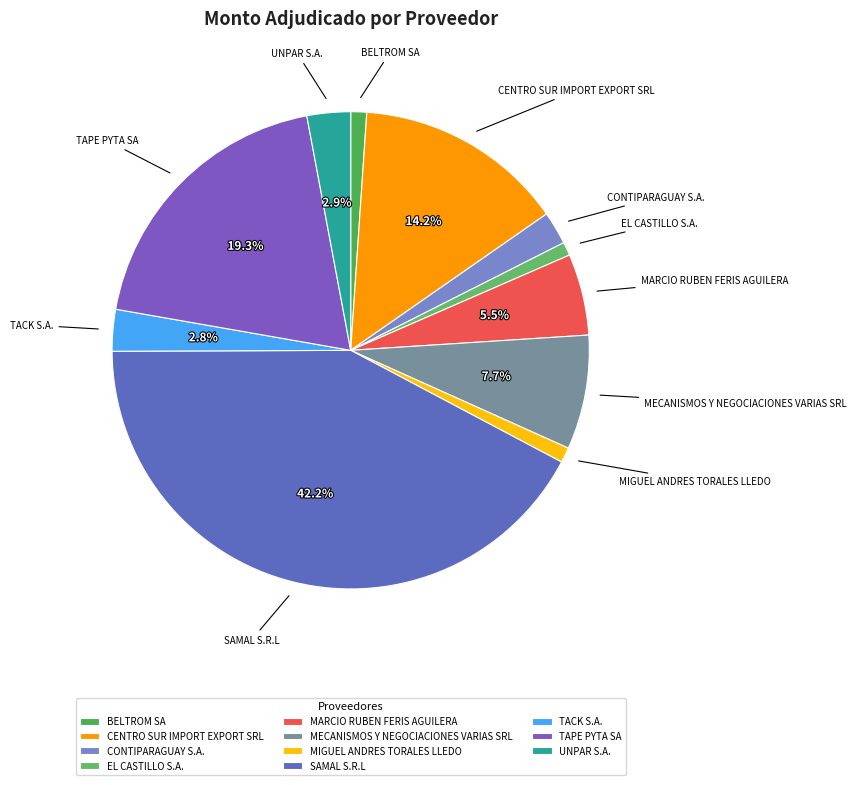

Does any single category account for the majority?

No